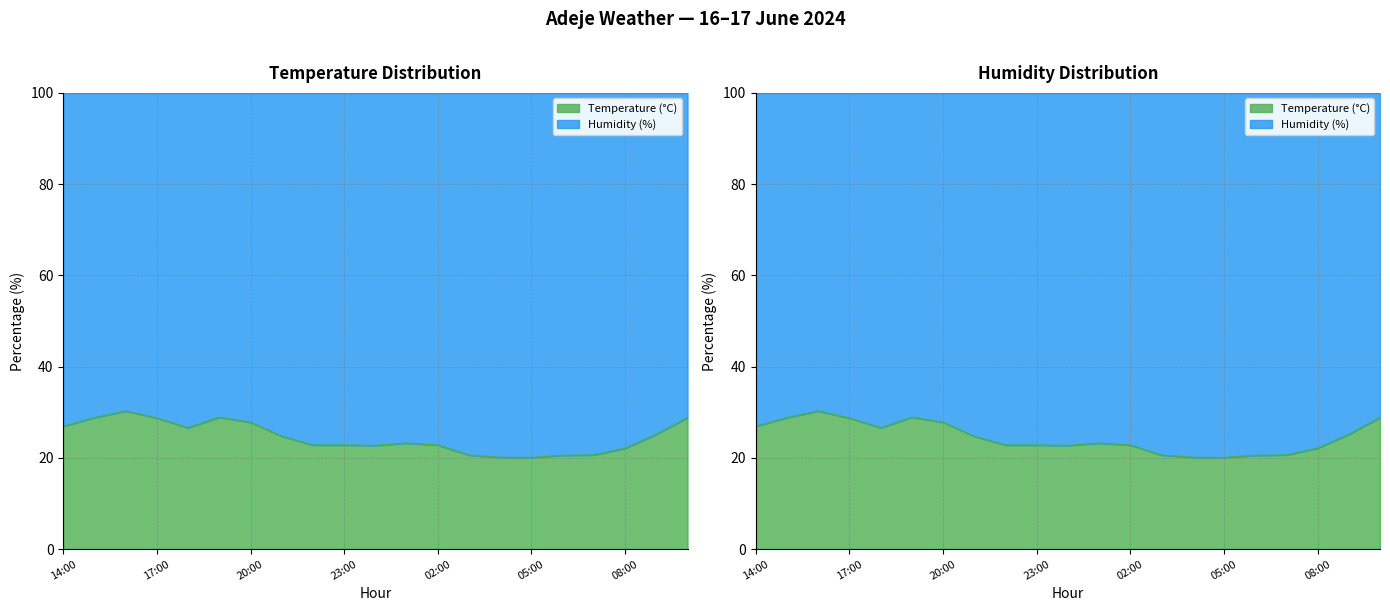

How many interior local peaks (higher than both neighbors) does the data have?

3